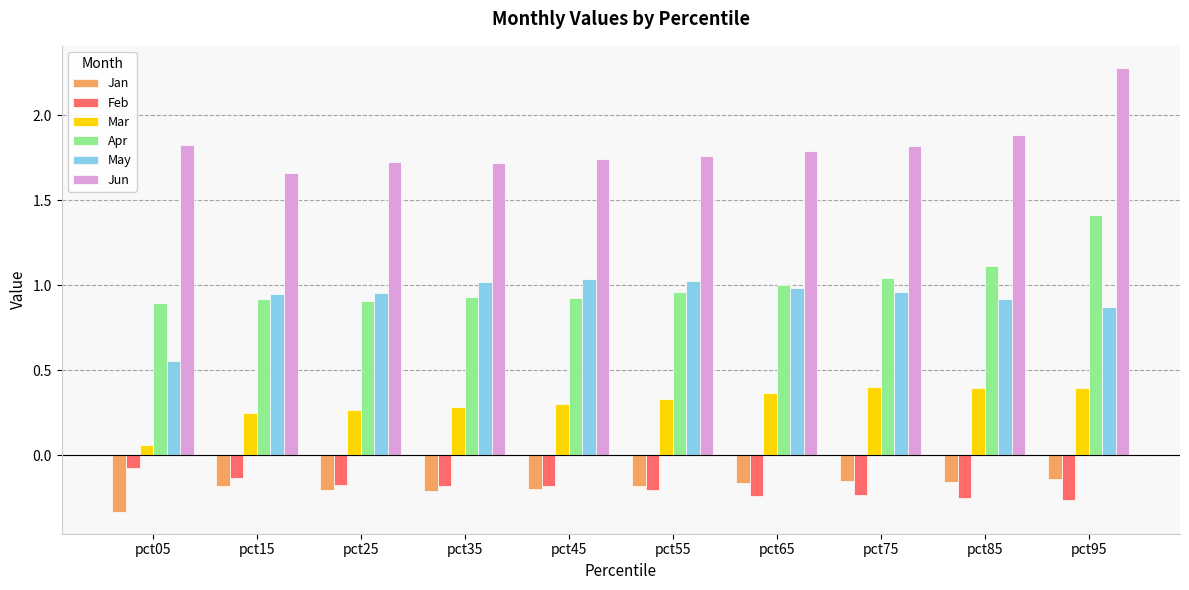

What is the difference between the highest and lowest values at pct95?

2.5